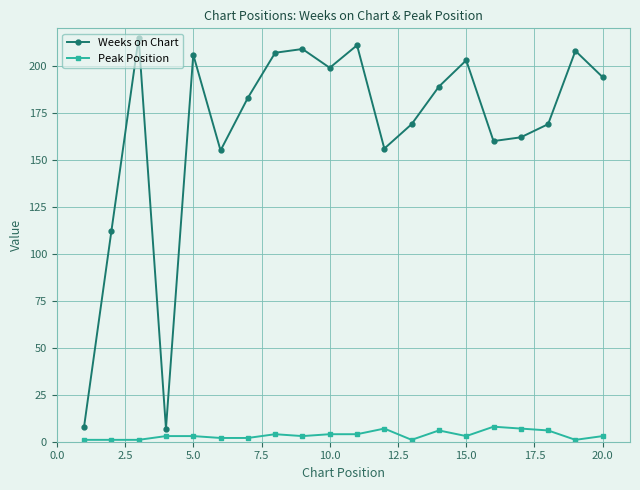

What is the value of the Weeks on Chart point at the 14th from the left?

189